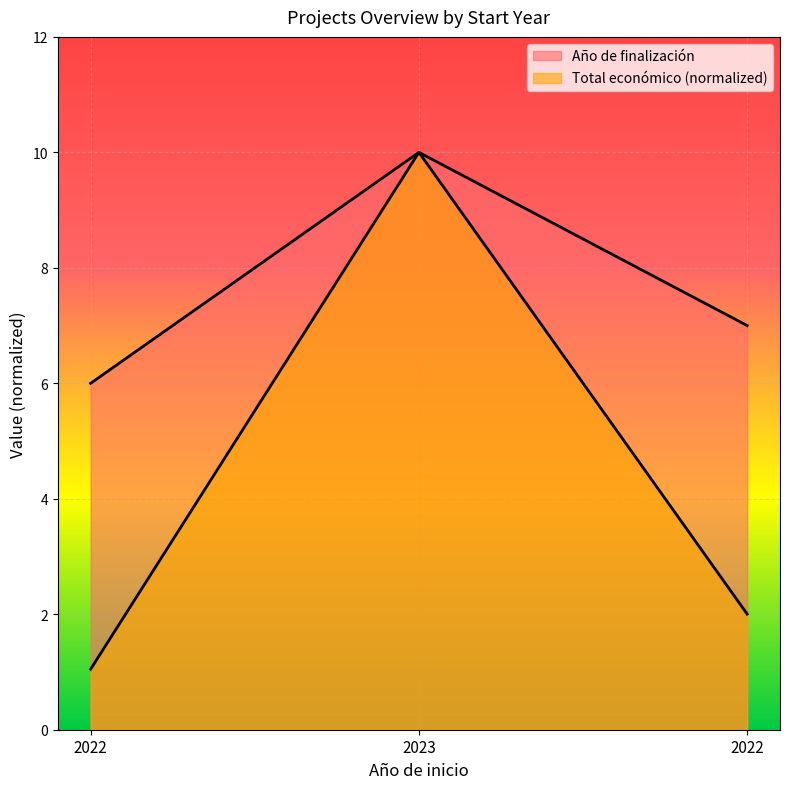

List the series in order of their peak value, lowest first.

Año de finalización, Total económico